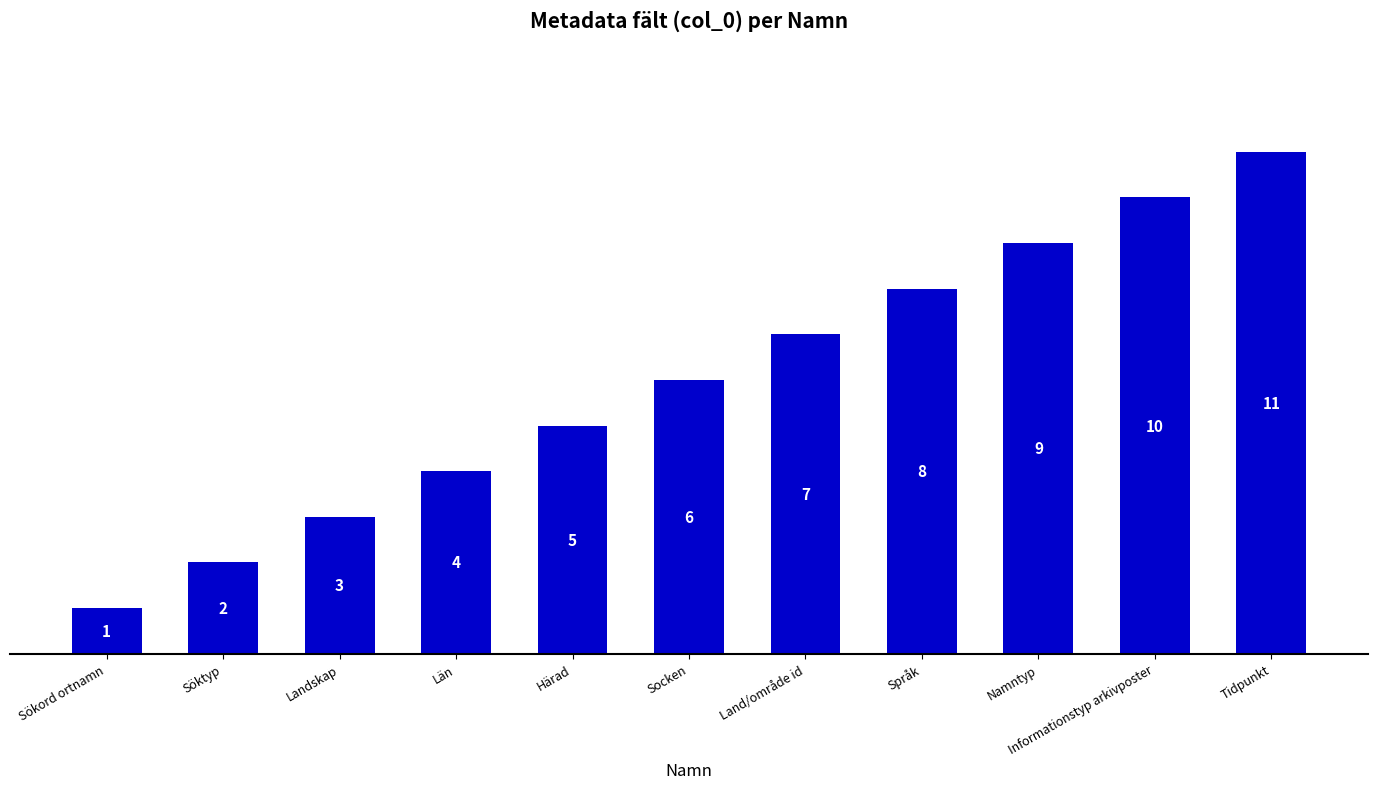

What is the smallest value displayed?

1